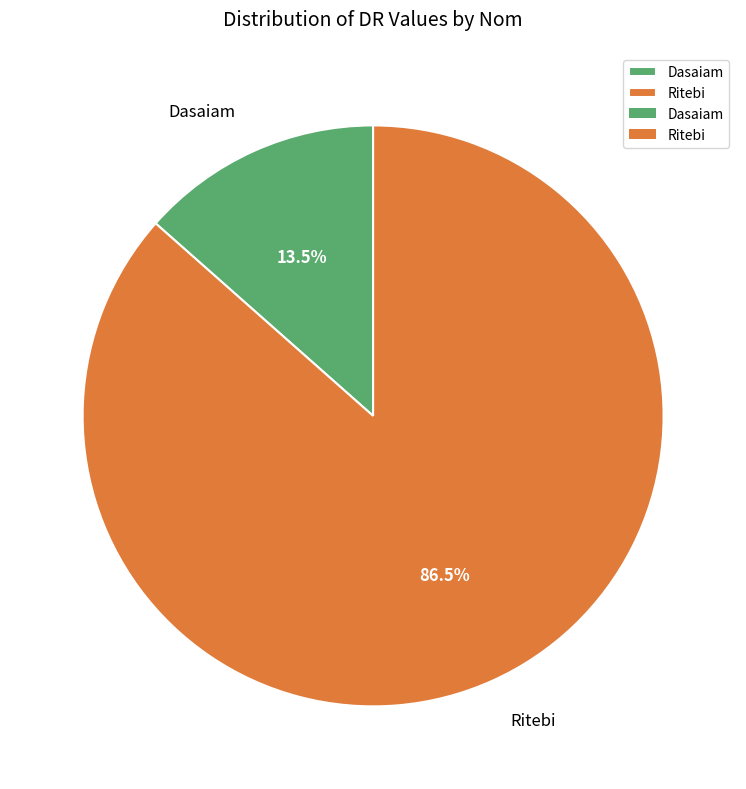

Is the sum of Ritebi and Dasaiam greater than half?

Yes